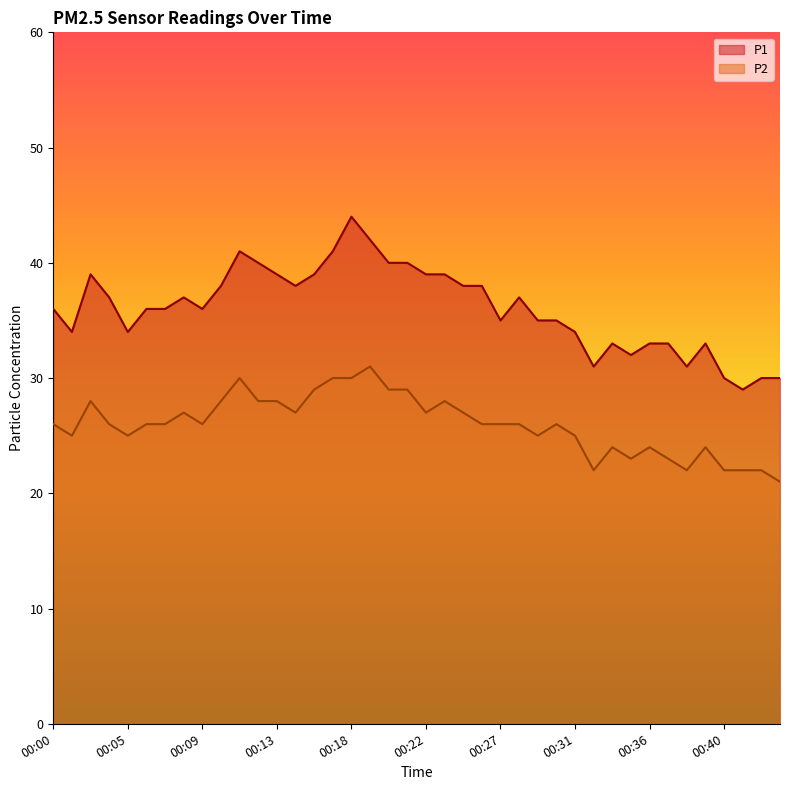

Is the value of P2 at 00:33 greater than the value of P1 at 00:08?

No